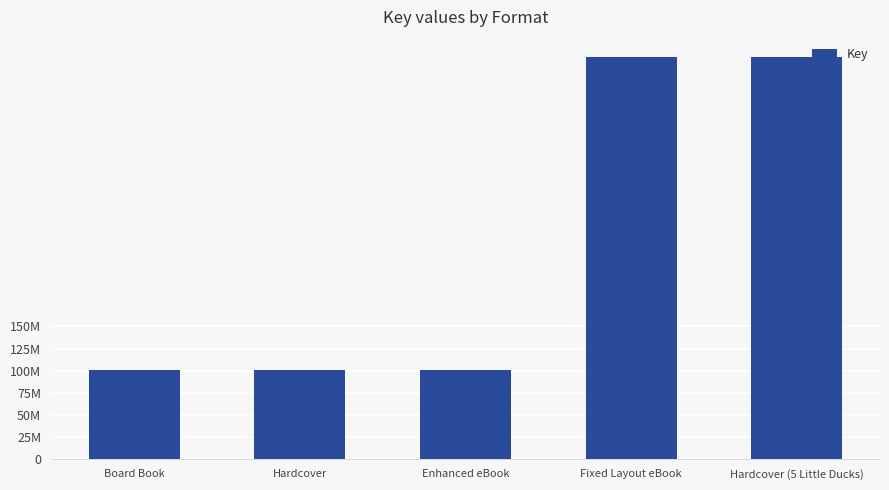

Does the chart contain any negative values?

No